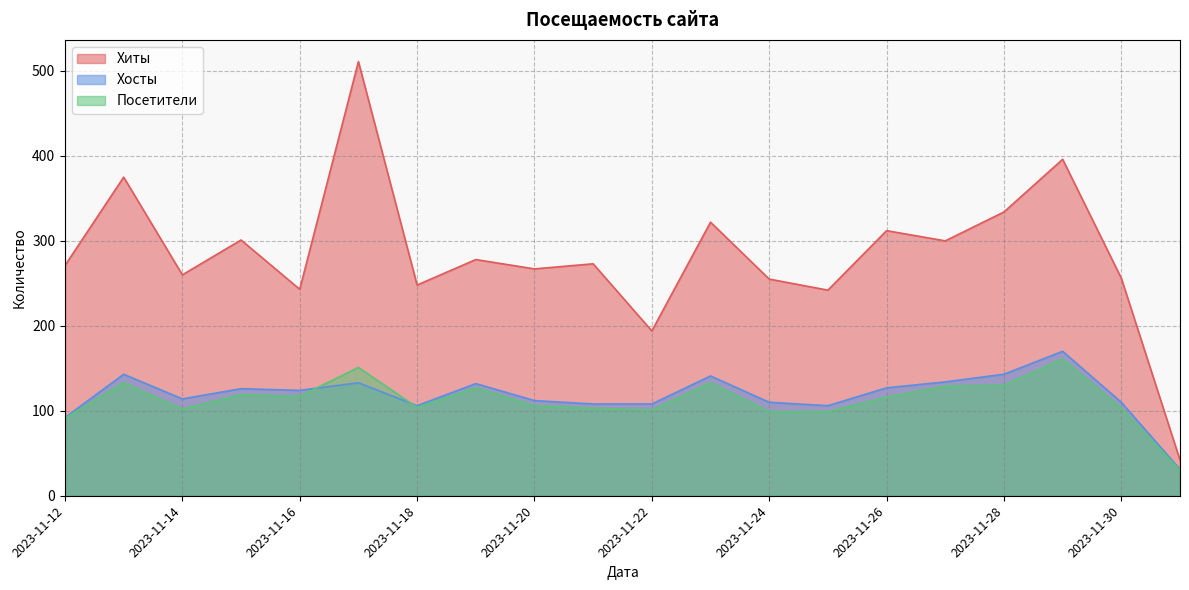

Which category has the lowest value in the Хиты series?

2023-12-01